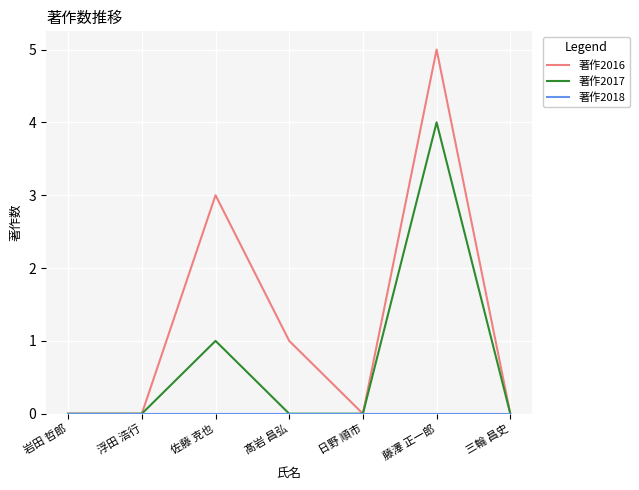

Between 浮田 浩行 and 髙岩 昌弘, which series saw the biggest shift?

著作2016